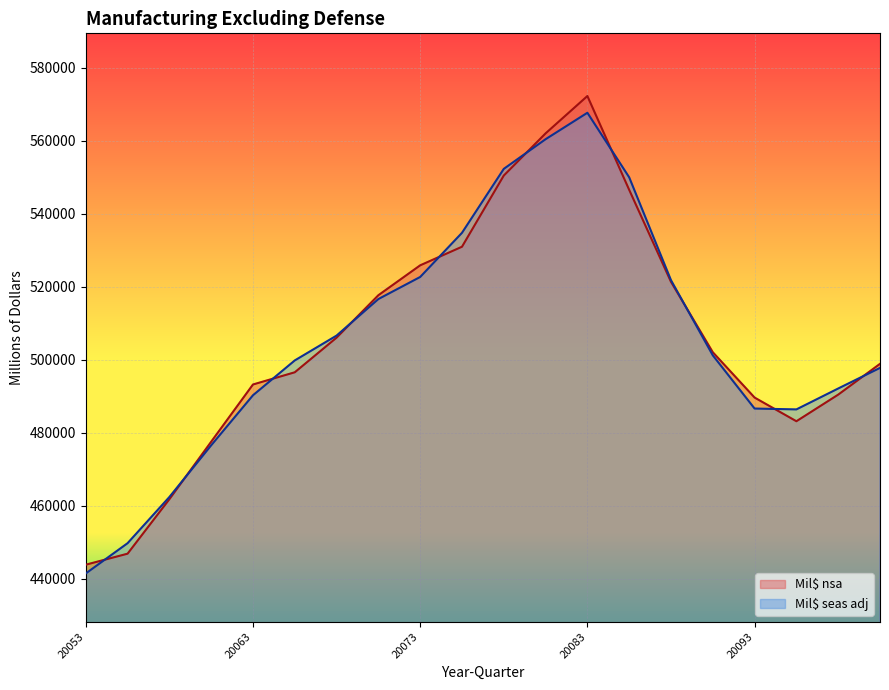

What is the average value of the Mil$ nsa series?

505876